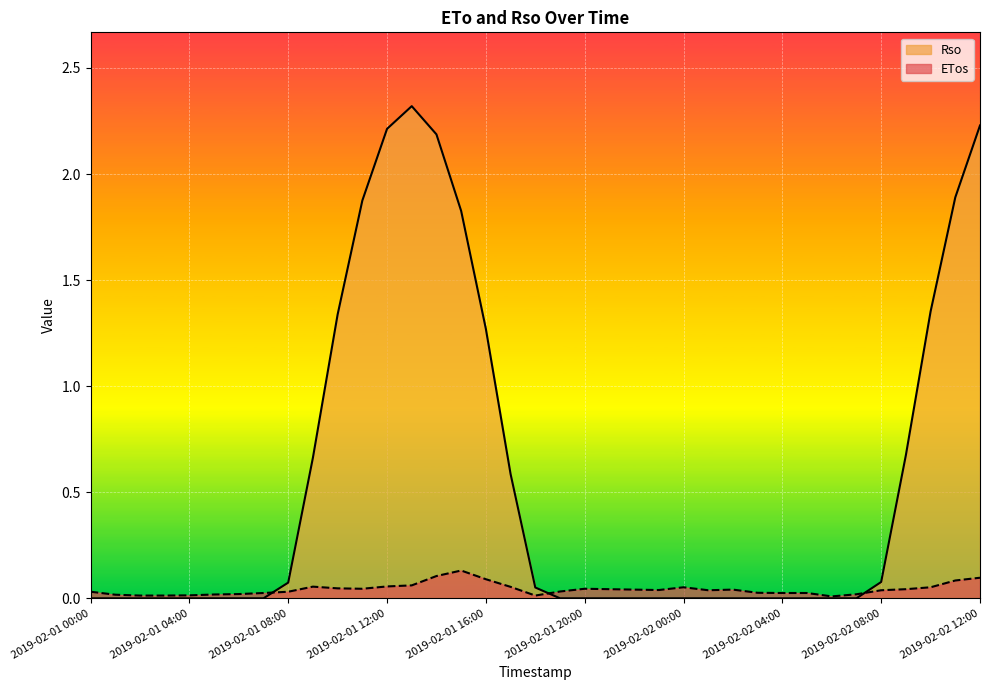

Where is ETos nearest to the value 0?

2019-02-02 06:00